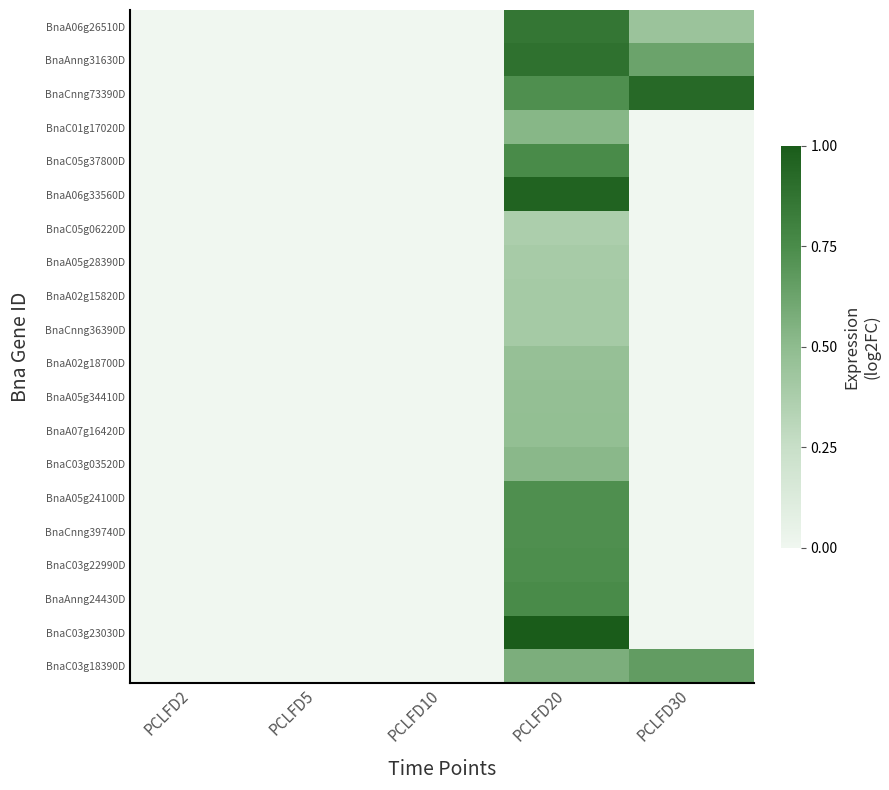

Reading left to right, transcribe all the data shown in this chart.

BnaA06g26510D: PCLFD2=-0.0	PCLFD5=-0.0	PCLFD10=-0.0	PCLFD20=0.9	PCLFD30=0.4
BnaAnng31630D: PCLFD2=-0.0	PCLFD5=-0.0	PCLFD10=-0.0	PCLFD20=0.9	PCLFD30=0.6
BnaCnng73390D: PCLFD2=-0.0	PCLFD5=-0.0	PCLFD10=-0.0	PCLFD20=0.7	PCLFD30=0.9
BnaC01g17020D: PCLFD2=-0.0	PCLFD5=-0.0	PCLFD10=-0.0	PCLFD20=0.5	PCLFD30=-0.0
BnaC05g37800D: PCLFD2=-0.0	PCLFD5=-0.0	PCLFD10=-0.0	PCLFD20=0.8	PCLFD30=-0.0
BnaA06g33560D: PCLFD2=-0.0	PCLFD5=-0.0	PCLFD10=-0.0	PCLFD20=1.0	PCLFD30=-0.0
BnaC05g06220D: PCLFD2=-0.0	PCLFD5=-0.0	PCLFD10=-0.0	PCLFD20=0.4	PCLFD30=-0.0
BnaA05g28390D: PCLFD2=-0.0	PCLFD5=-0.0	PCLFD10=-0.0	PCLFD20=0.4	PCLFD30=-0.0
BnaA02g15820D: PCLFD2=-0.0	PCLFD5=-0.0	PCLFD10=-0.0	PCLFD20=0.4	PCLFD30=-0.0
BnaCnng36390D: PCLFD2=-0.0	PCLFD5=-0.0	PCLFD10=-0.0	PCLFD20=0.4	PCLFD30=-0.0
BnaA02g18700D: PCLFD2=-0.0	PCLFD5=-0.0	PCLFD10=-0.0	PCLFD20=0.5	PCLFD30=-0.0
BnaA05g34410D: PCLFD2=-0.0	PCLFD5=-0.0	PCLFD10=-0.0	PCLFD20=0.5	PCLFD30=-0.0
BnaA07g16420D: PCLFD2=-0.0	PCLFD5=-0.0	PCLFD10=-0.0	PCLFD20=0.5	PCLFD30=-0.0
BnaC03g03520D: PCLFD2=-0.0	PCLFD5=-0.0	PCLFD10=-0.0	PCLFD20=0.5	PCLFD30=-0.0
BnaA05g24100D: PCLFD2=-0.0	PCLFD5=-0.0	PCLFD10=-0.0	PCLFD20=0.7	PCLFD30=-0.0
BnaCnng39740D: PCLFD2=-0.0	PCLFD5=-0.0	PCLFD10=-0.0	PCLFD20=0.7	PCLFD30=-0.0
BnaC03g22990D: PCLFD2=-0.0	PCLFD5=-0.0	PCLFD10=-0.0	PCLFD20=0.7	PCLFD30=-0.0
BnaAnng24430D: PCLFD2=-0.0	PCLFD5=-0.0	PCLFD10=-0.0	PCLFD20=0.8	PCLFD30=-0.0
BnaC03g23030D: PCLFD2=-0.0	PCLFD5=-0.0	PCLFD10=-0.0	PCLFD20=1.0	PCLFD30=-0.0
BnaC03g18390D: PCLFD2=-0.0	PCLFD5=-0.0	PCLFD10=-0.0	PCLFD20=0.6	PCLFD30=0.7